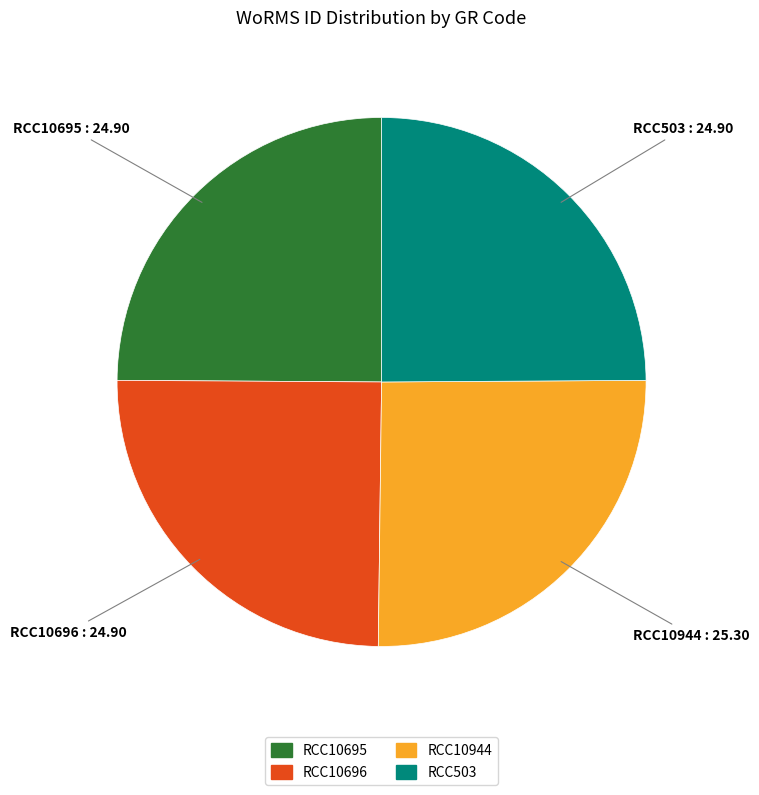

The RCC10696 slice represents 25% of the pie. True or false?

True